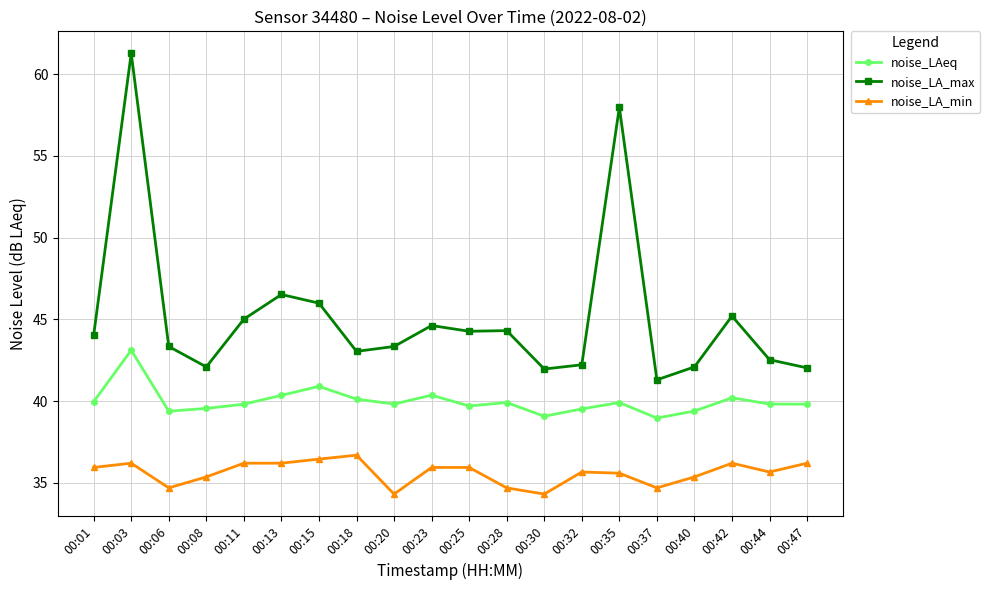

How many distinct data groups are displayed?

3